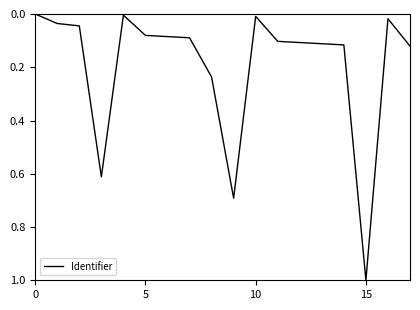

What is the difference between the maximum and minimum values?

1.0